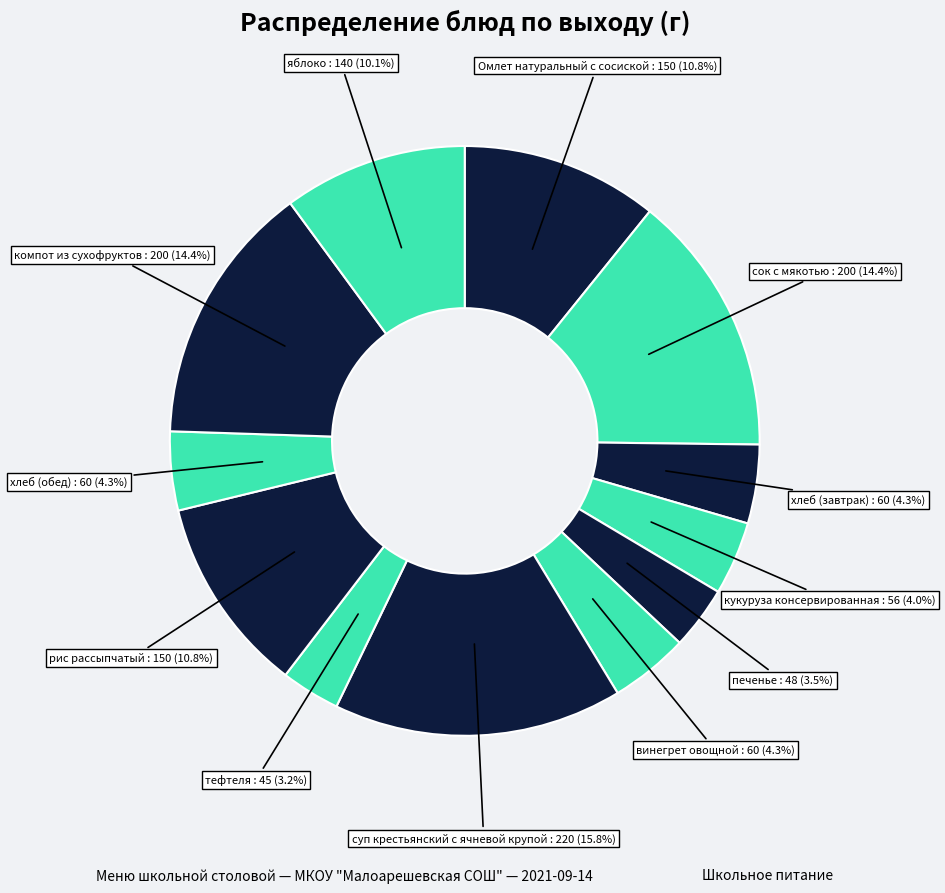

Approximately how many times larger is the value at хлеб (обед) compared to рис рассыпчатый?

0.4